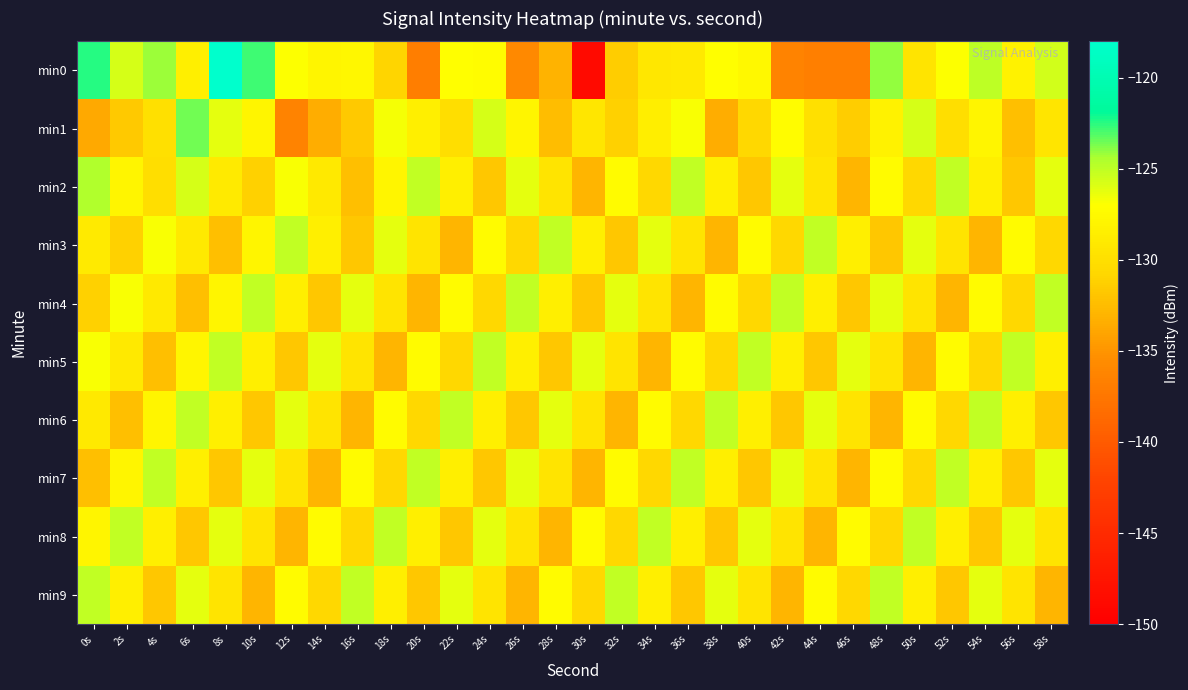

What is the total value across all series at 2s?

-1286.2